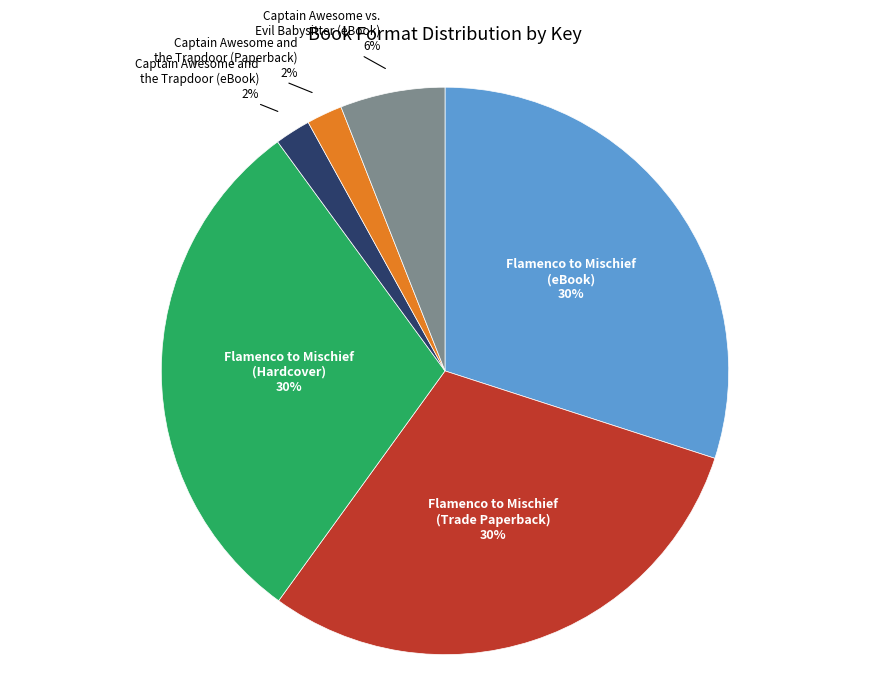

To the nearest percent, what is the average slice percentage?

17%